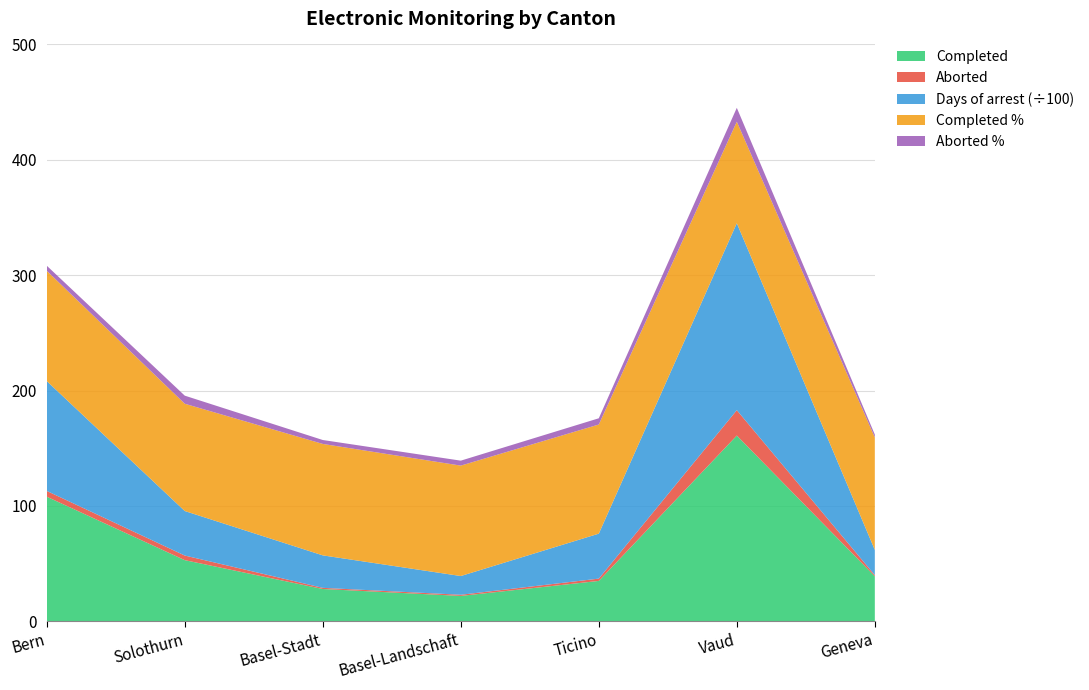

Reading left to right, extract all data points from this chart.

Completed: Bern=108.0	Solothurn=53.0	Basel-Stadt=28.0	Basel-Landschaft=22.0	Ticino=35.0	Vaud=161.0	Geneva=39.0
Completed %: Bern=95.6	Solothurn=93.0	Basel-Stadt=96.6	Basel-Landschaft=95.7	Ticino=94.6	Vaud=88.0	Geneva=97.5
Aborted: Bern=5.0	Solothurn=4.0	Basel-Stadt=1.0	Basel-Landschaft=1.0	Ticino=2.0	Vaud=22.0	Geneva=1.0
Aborted %: Bern=4.4	Solothurn=7.0	Basel-Stadt=3.4	Basel-Landschaft=4.3	Ticino=5.4	Vaud=12.0	Geneva=2.5
Days of arrest: Bern=9522.0	Solothurn=3858.0	Basel-Stadt=2814.0	Basel-Landschaft=1624.0	Ticino=3897.0	Vaud=16206.0	Geneva=2187.0